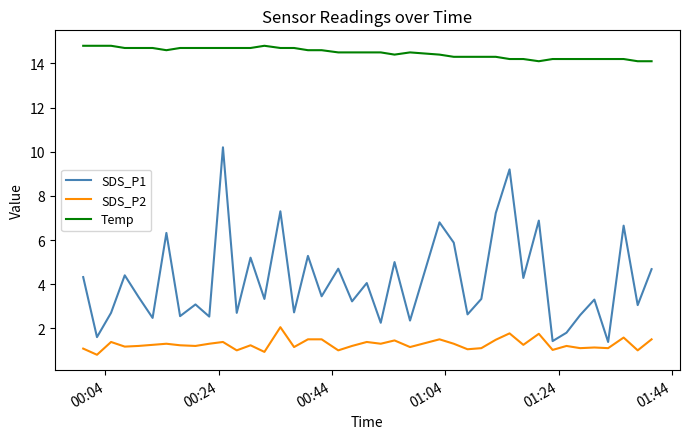

True or false: Temp and SDS_P2 cross at least once.

False